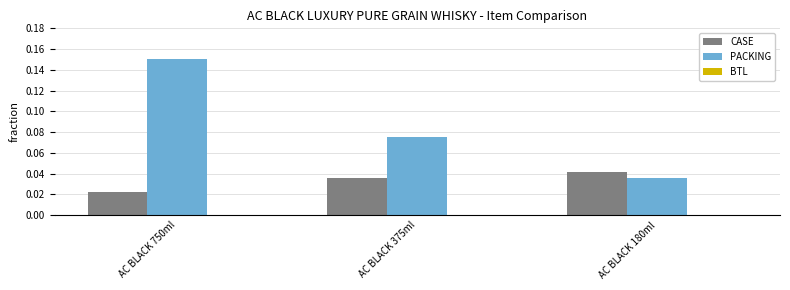

True or false: PACKING has a value of 0.0 at AC BLACK 375ml.

False